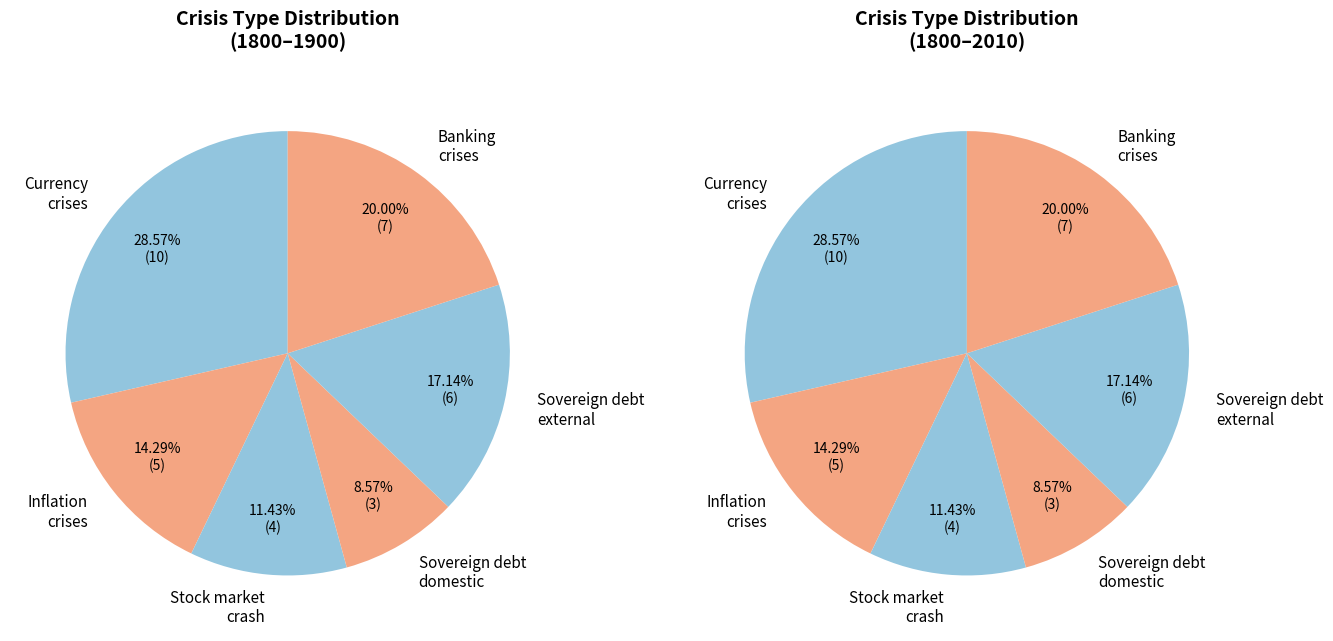

To the nearest percent, what is the average slice percentage?

17%